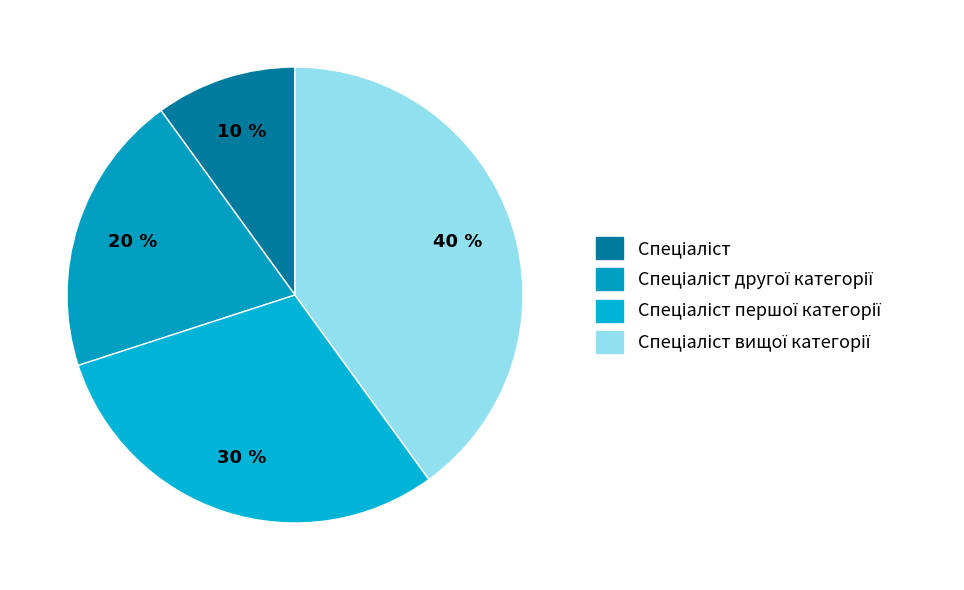

What is the largest slice in the pie chart?

Спеціаліст вищої категорії